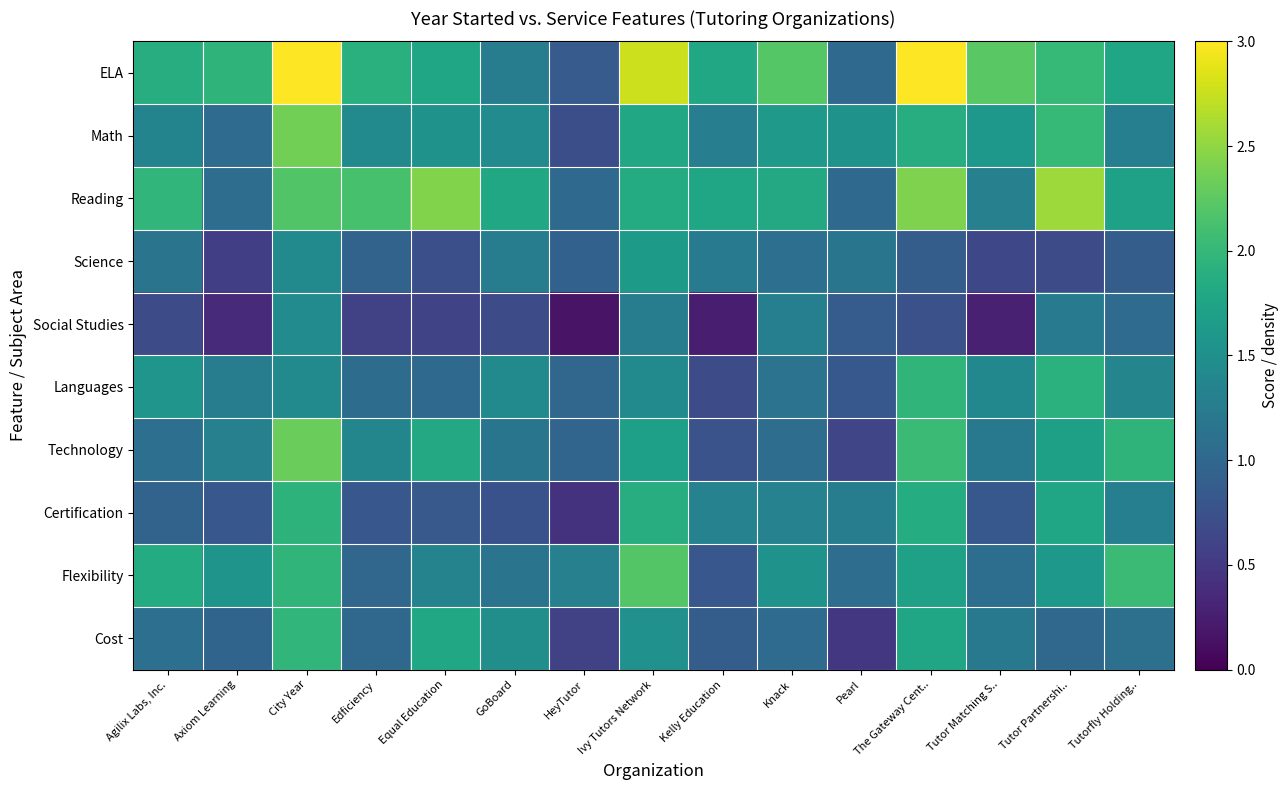

Which has a higher value, Axiom Learning or Equal Education?

Axiom Learning